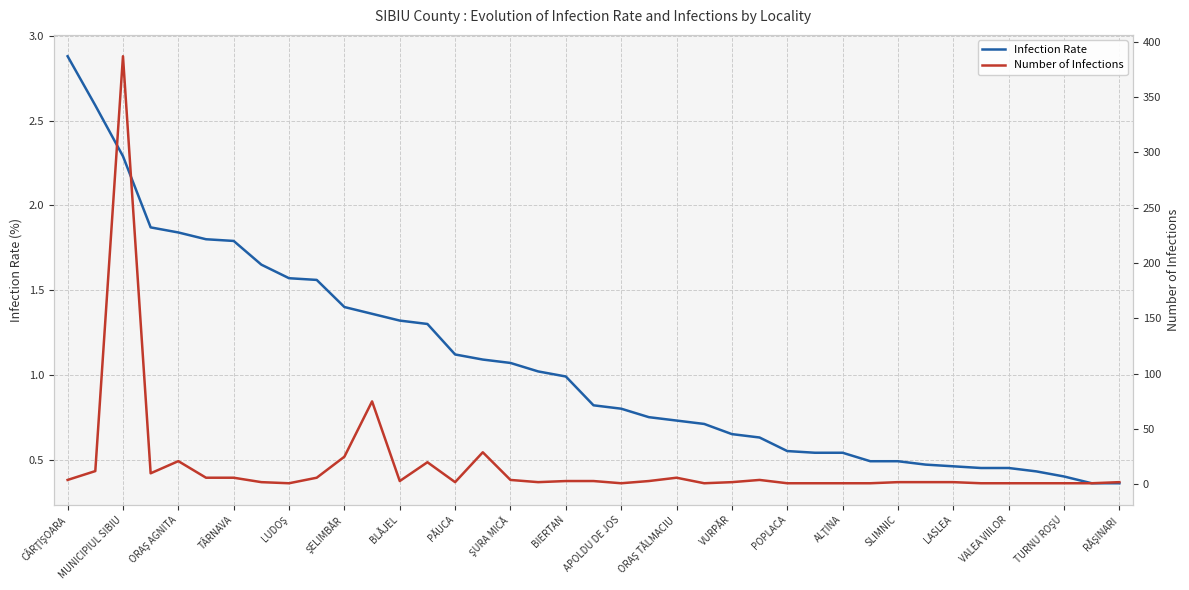

Which series has the largest total across all categories?

infections